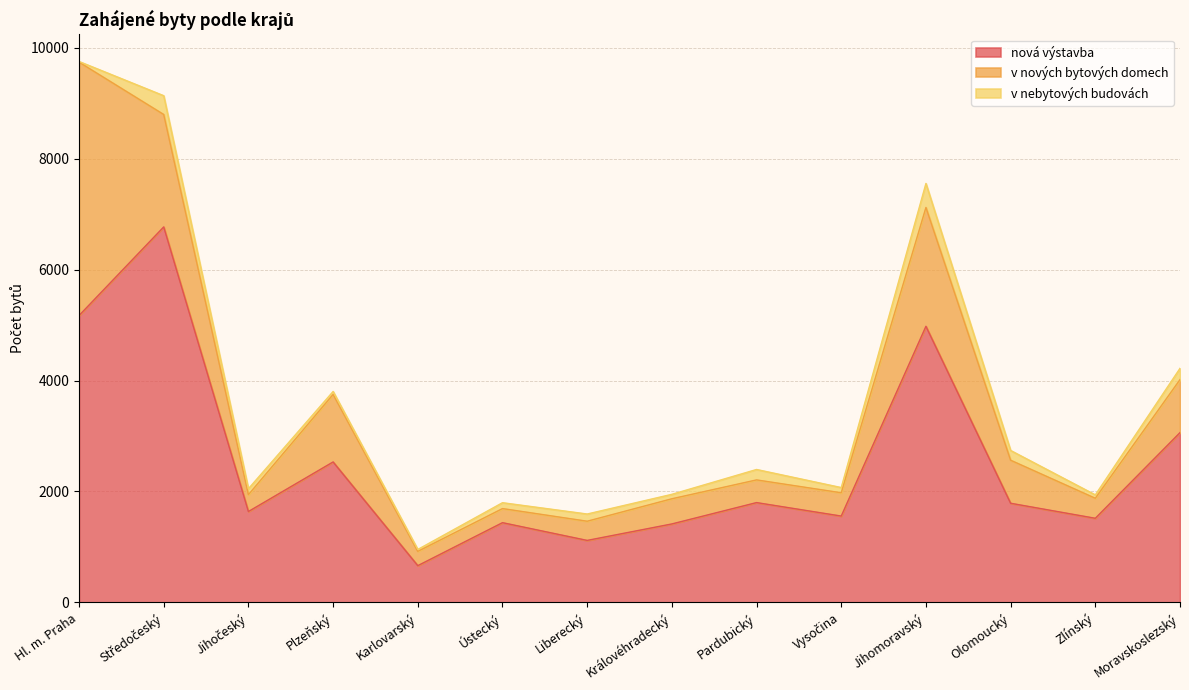

List the labels in order of v nebytových budovách value, smallest first.

Hl. m. Praha, Karlovarský, Plzeňský, Zlínský, Královéhradecký, Vysočina, Ústecký, Jihočeský, Liberecký, Olomoucký, Pardubický, Moravskoslezský, Středočeský, Jihomoravský